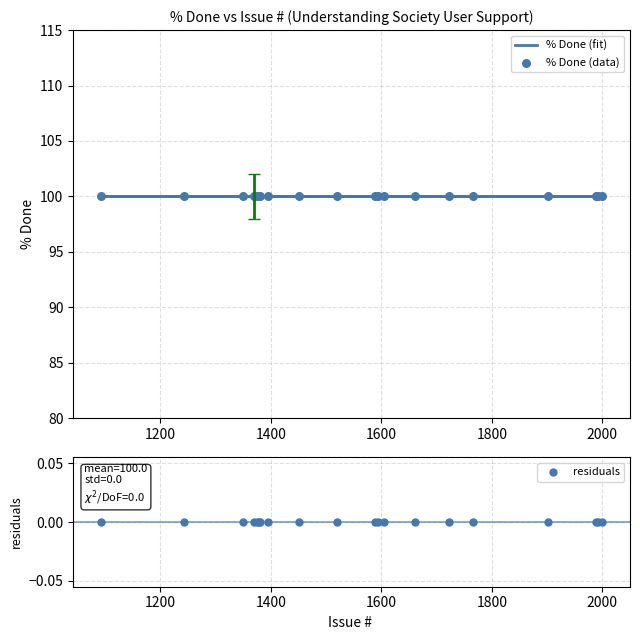

What are all the series names shown in the legend?

% Done (fit), % Done (data), residuals